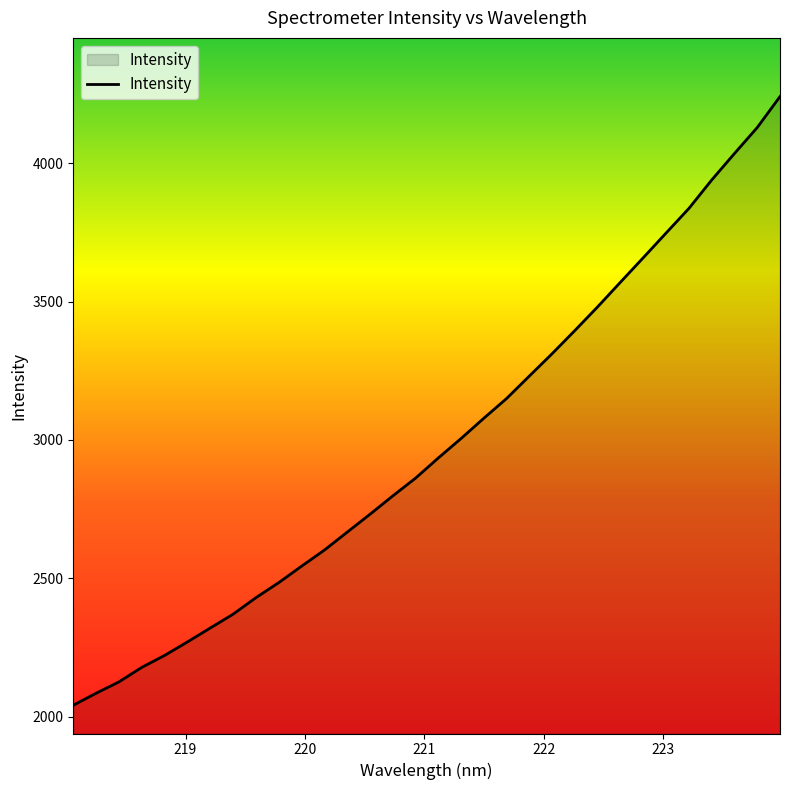

What is the minimum value shown in the chart?

2041.3